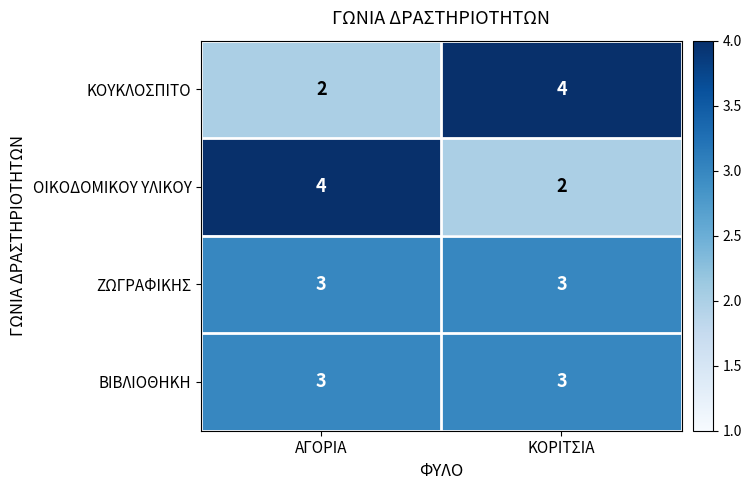

What is the approximate value of ΖΩΓΡΑΦΙΚΗΣ at ΑΓΟΡΙΑ?

3